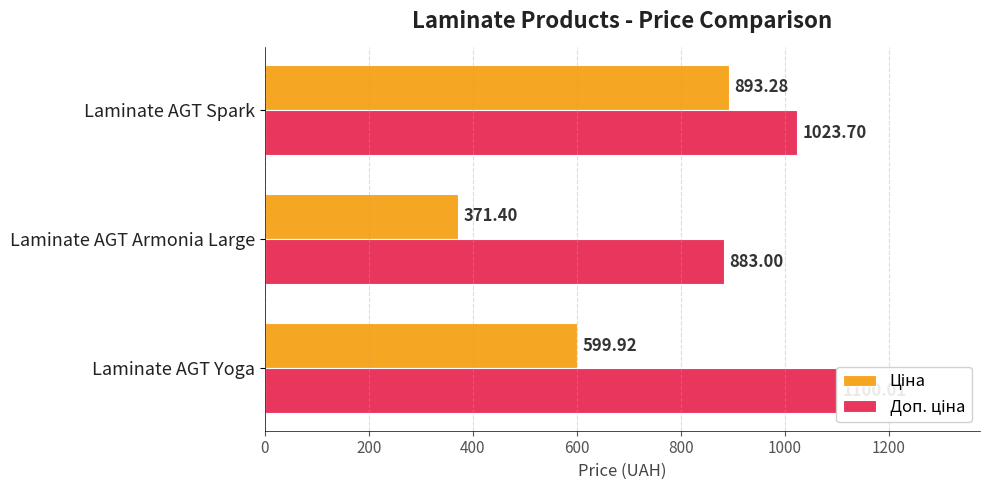

What is the maximum value for Ціна?

893.3